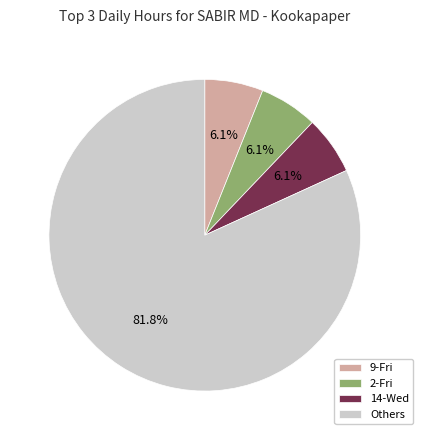

To the nearest percent, what is the difference between the largest and smallest slice percentages?

76%